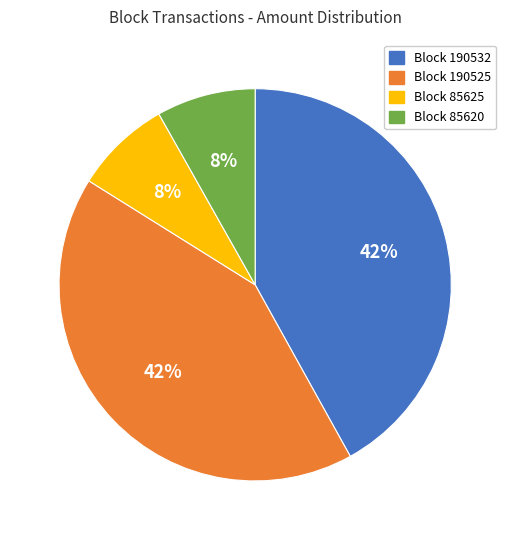

To the nearest percent, what is the combined percentage of Block 190525 and Block 85625?

50%